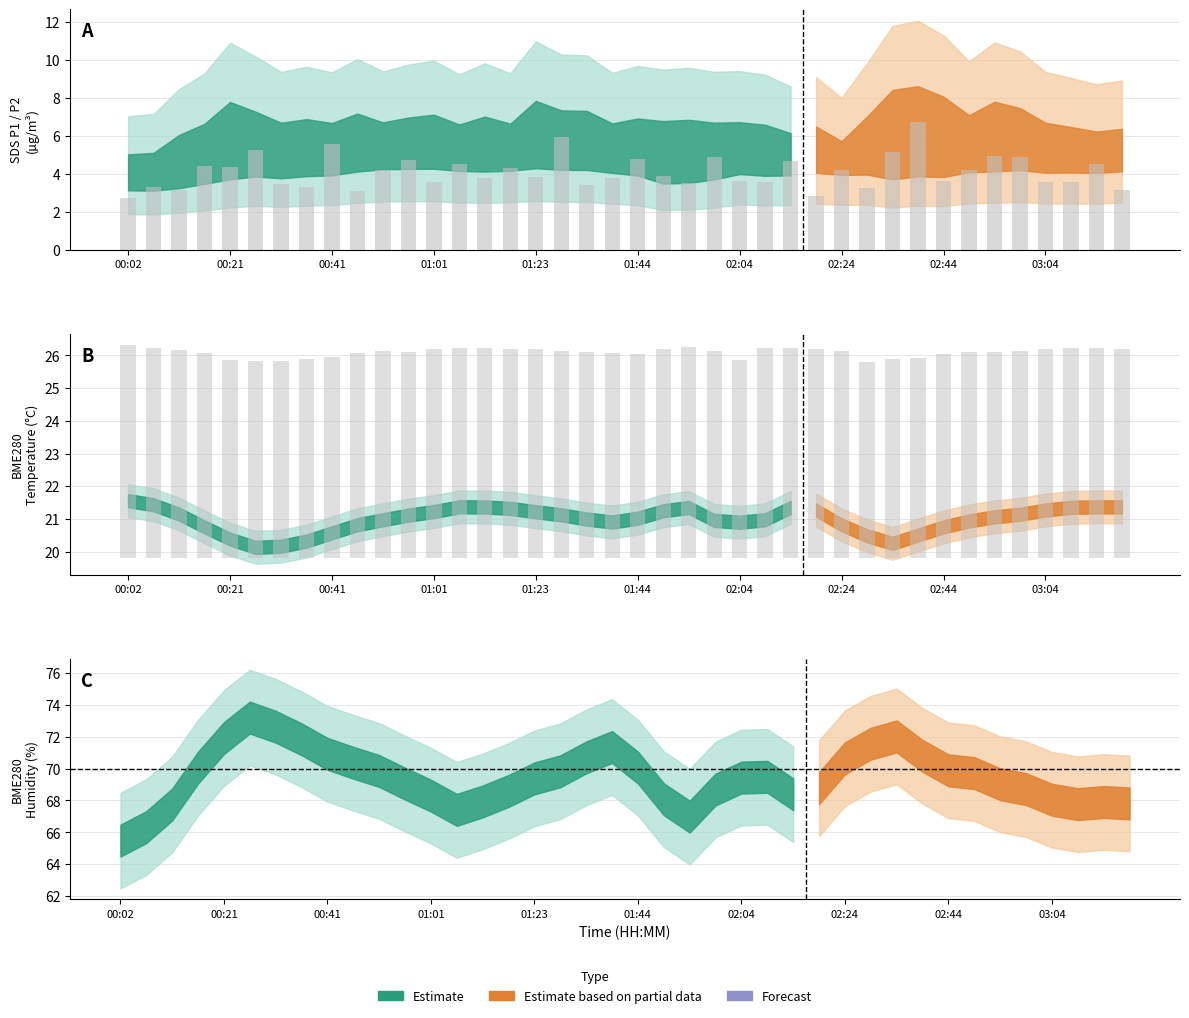

What is the sum of all Observed values?

164.6